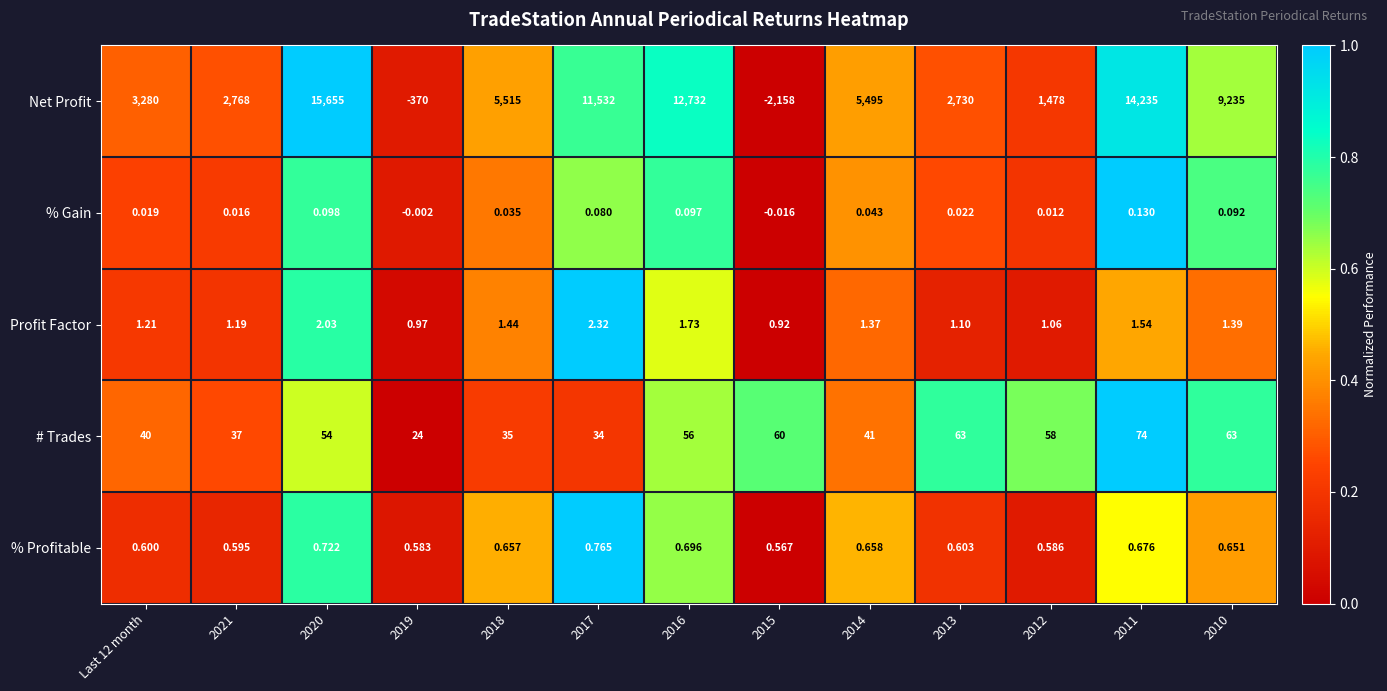

Which series changed the most between 2013 and 2011?

Net Profit